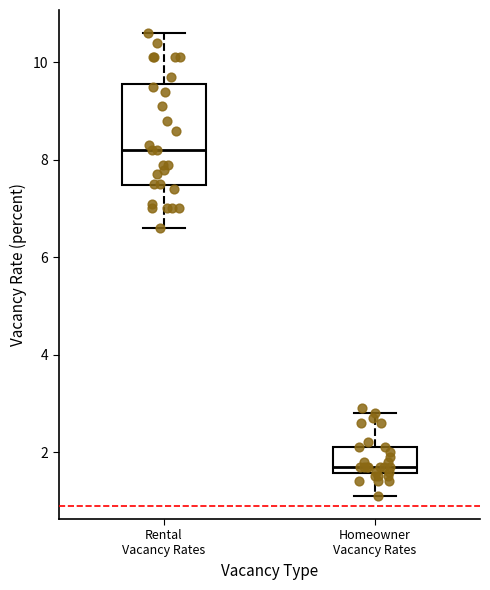

Reading left to right, read every box against the y-axis: the position of its median line, the range the box covers, and the ends of its whiskers. The values are not printed on the chart, so give them approximately, as read against the axis.

Rental Vacancy Rates: median 8.2, box 7.4 to 9.6, whiskers 6.6 to 10.6
Homeowner Vacancy Rates: median 1.8, box 1.6 to 2.2, whiskers 1.2 to 2.8